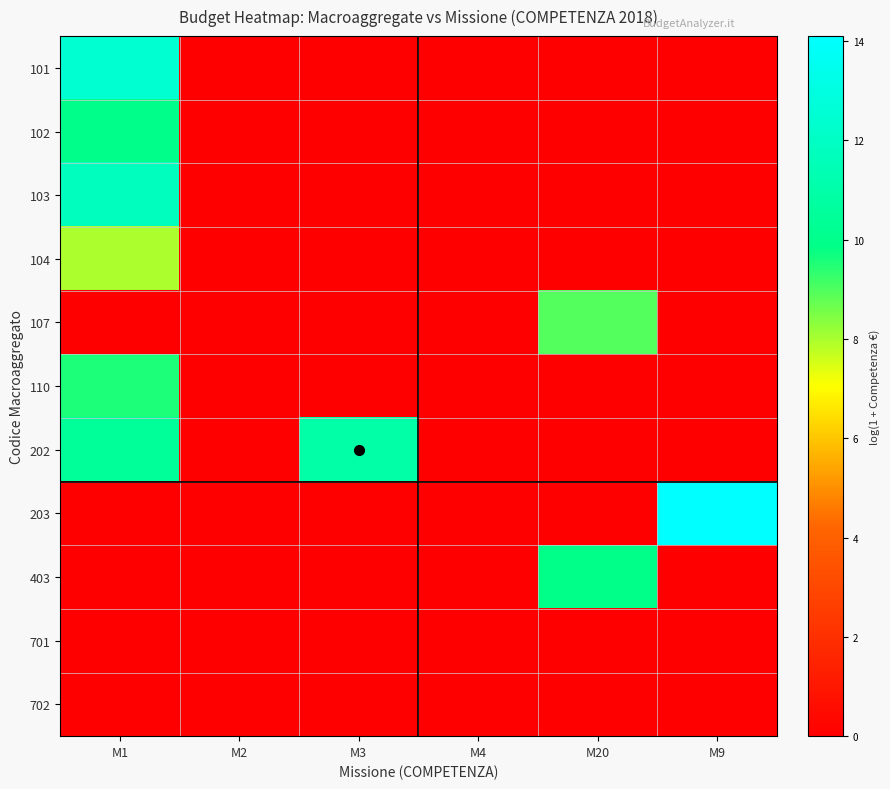

Reading right to left, what are all the values shown in this chart?

101: M9=0.0	M20=0.0	M4=0.0	M3=0.0	M2=0.0	M1=12.5
102: M9=0.0	M20=0.0	M4=0.0	M3=0.0	M2=0.0	M1=9.9
103: M9=0.0	M20=0.0	M4=0.0	M3=0.0	M2=0.0	M1=11.8
104: M9=0.0	M20=0.0	M4=0.0	M3=0.0	M2=0.0	M1=7.9
107: M9=0.0	M20=9.0	M4=0.0	M3=0.0	M2=0.0	M1=0.0
110: M9=0.0	M20=0.0	M4=0.0	M3=0.0	M2=0.0	M1=9.5
202: M9=0.0	M20=0.0	M4=0.0	M3=11.0	M2=0.0	M1=10.5
203: M9=14.1	M20=0.0	M4=0.0	M3=0.0	M2=0.0	M1=0.0
403: M9=0.0	M20=9.9	M4=0.0	M3=0.0	M2=0.0	M1=0.0
701: M9=0.0	M20=0.0	M4=0.0	M3=0.0	M2=0.0	M1=0.0
702: M9=0.0	M20=0.0	M4=0.0	M3=0.0	M2=0.0	M1=0.0